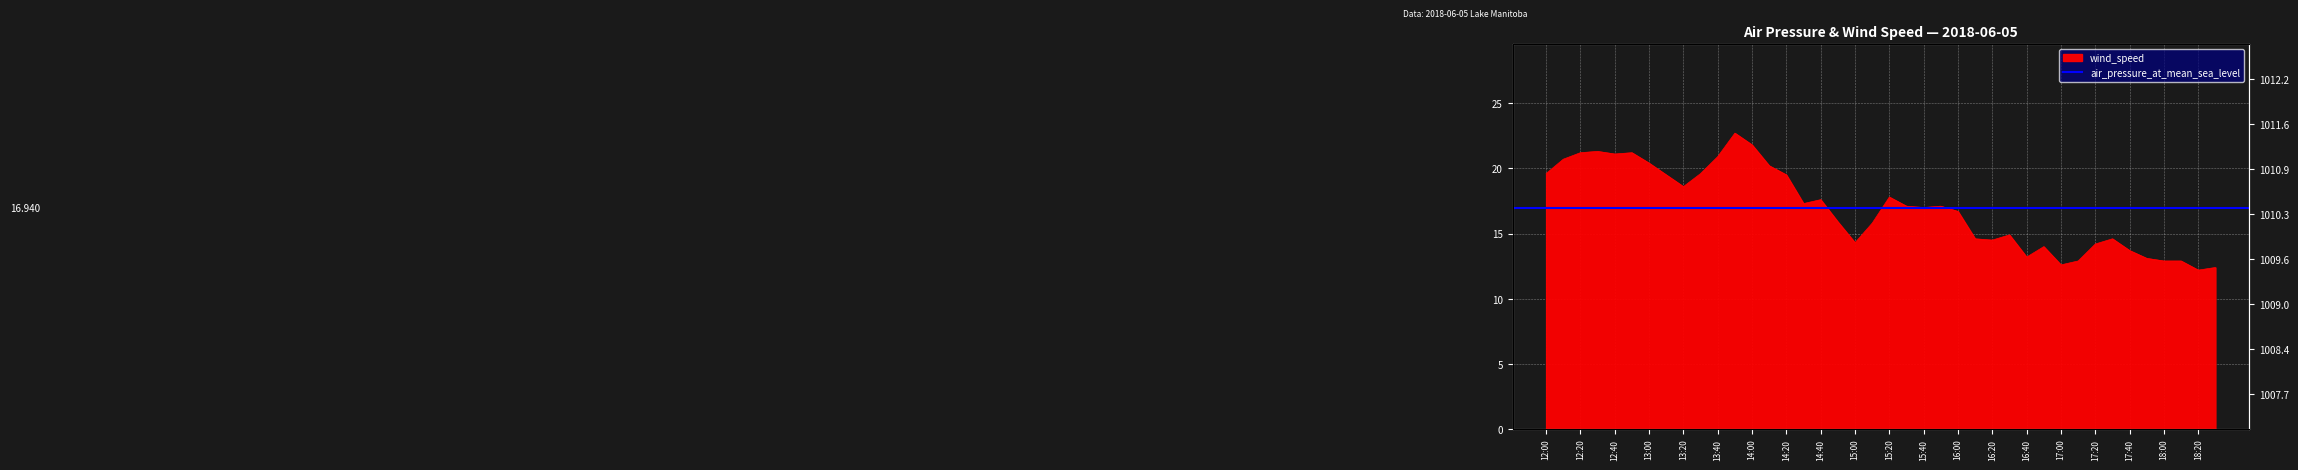

Rank the categories by value from lowest to highest.

18:20, 18:30, 17:00, 17:10, 18:00, 18:10, 17:50, 16:40, 17:40, 16:50, 17:20, 15:00, 16:20, 16:10, 17:30, 16:30, 15:10, 14:50, 16:00, 15:40, 15:30, 15:50, 14:30, 14:40, 15:20, 13:20, 13:10, 14:20, 12:00, 13:30, 14:10, 13:00, 12:10, 13:40, 12:40, 12:20, 12:50, 12:30, 14:00, 13:50